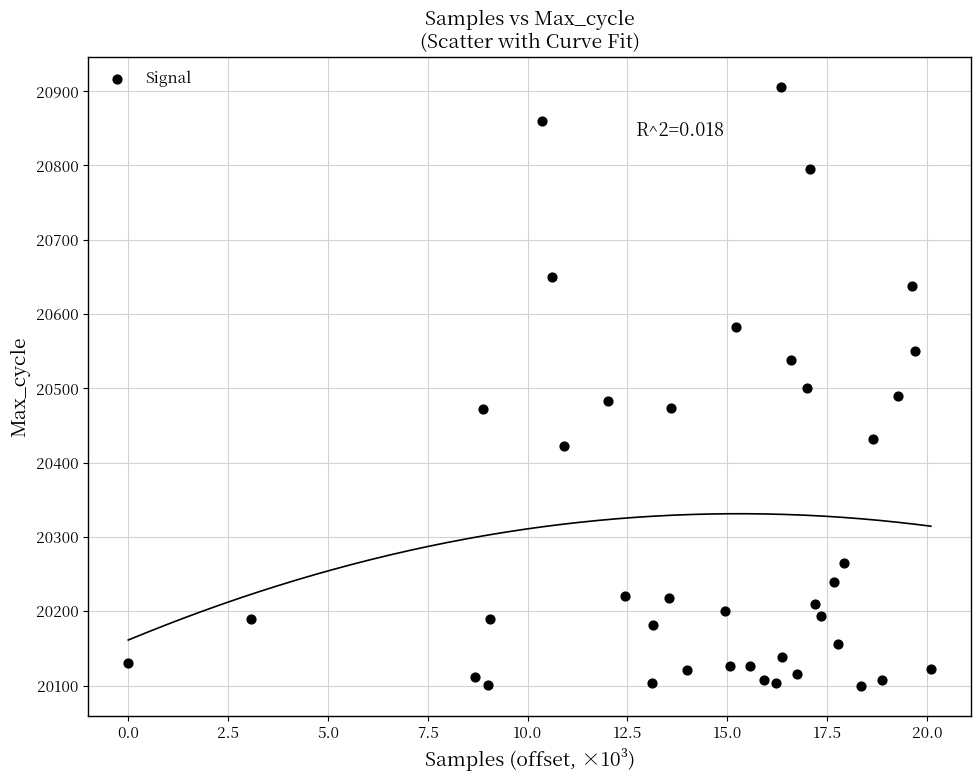

What is the range of Y values (max minus min)?

807